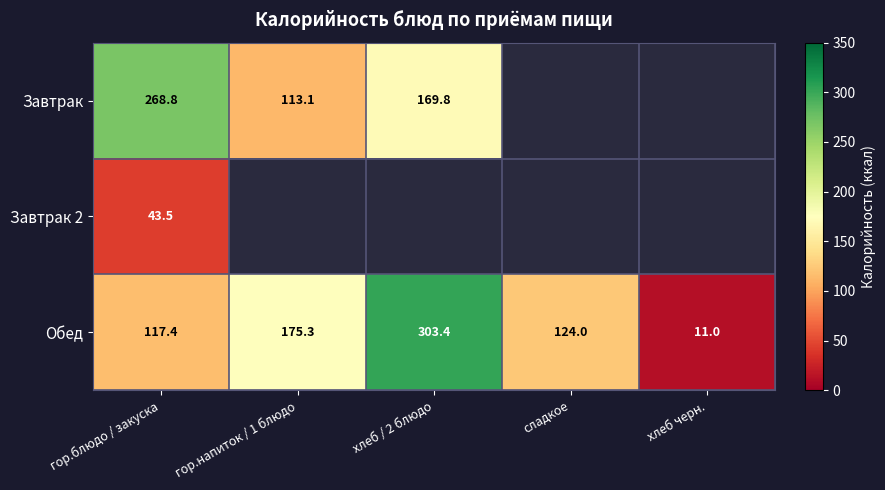

At how many categories does at least one series exceed 107?

4